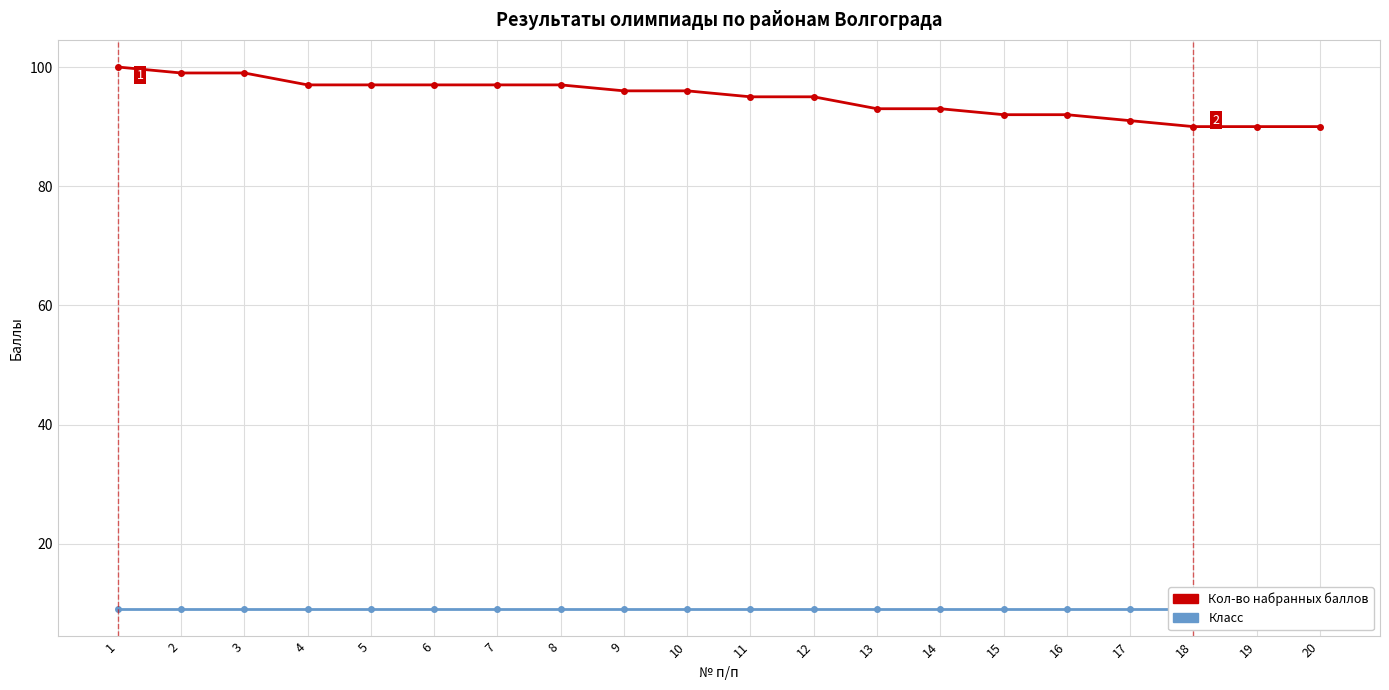

What is the spread (max minus min) of values at 1?

91